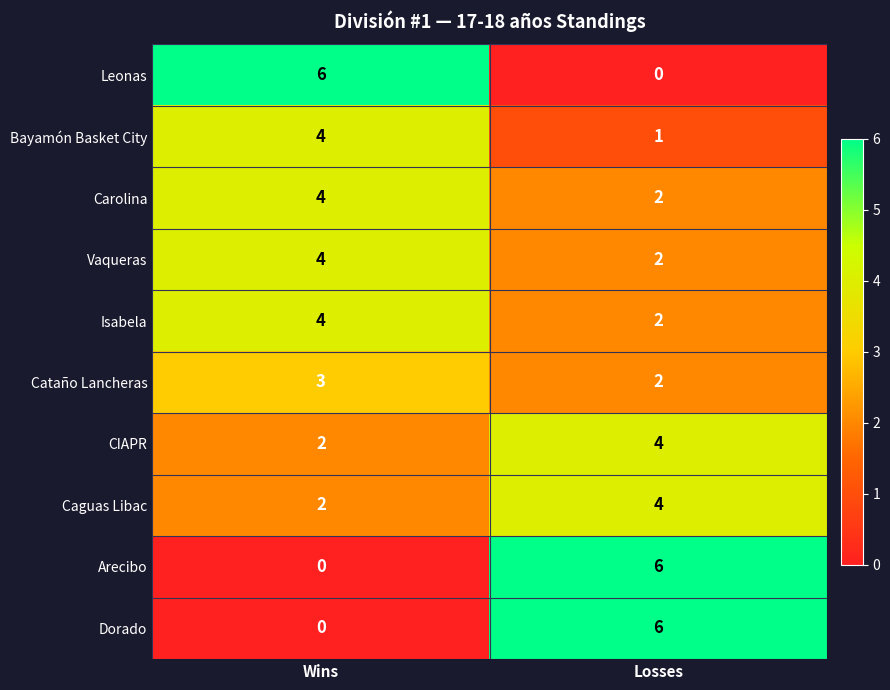

What is the total value across all series at Wins?

29